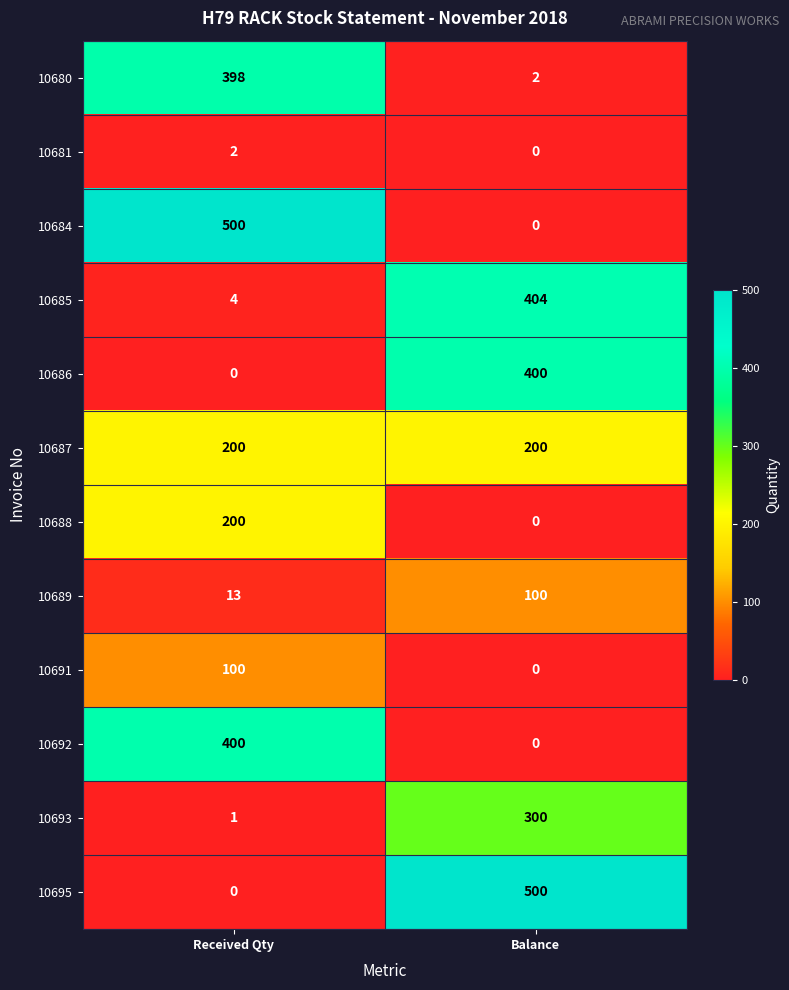

Rank the categories by 10689 value from lowest to highest.

Received Qty, Balance